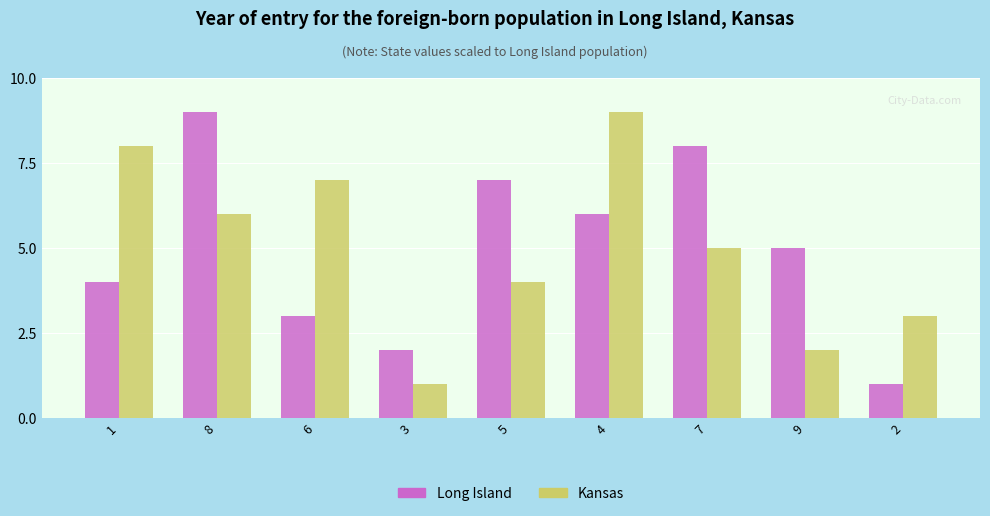

What is the value of the Kansas bar at the 6th from the left?

9